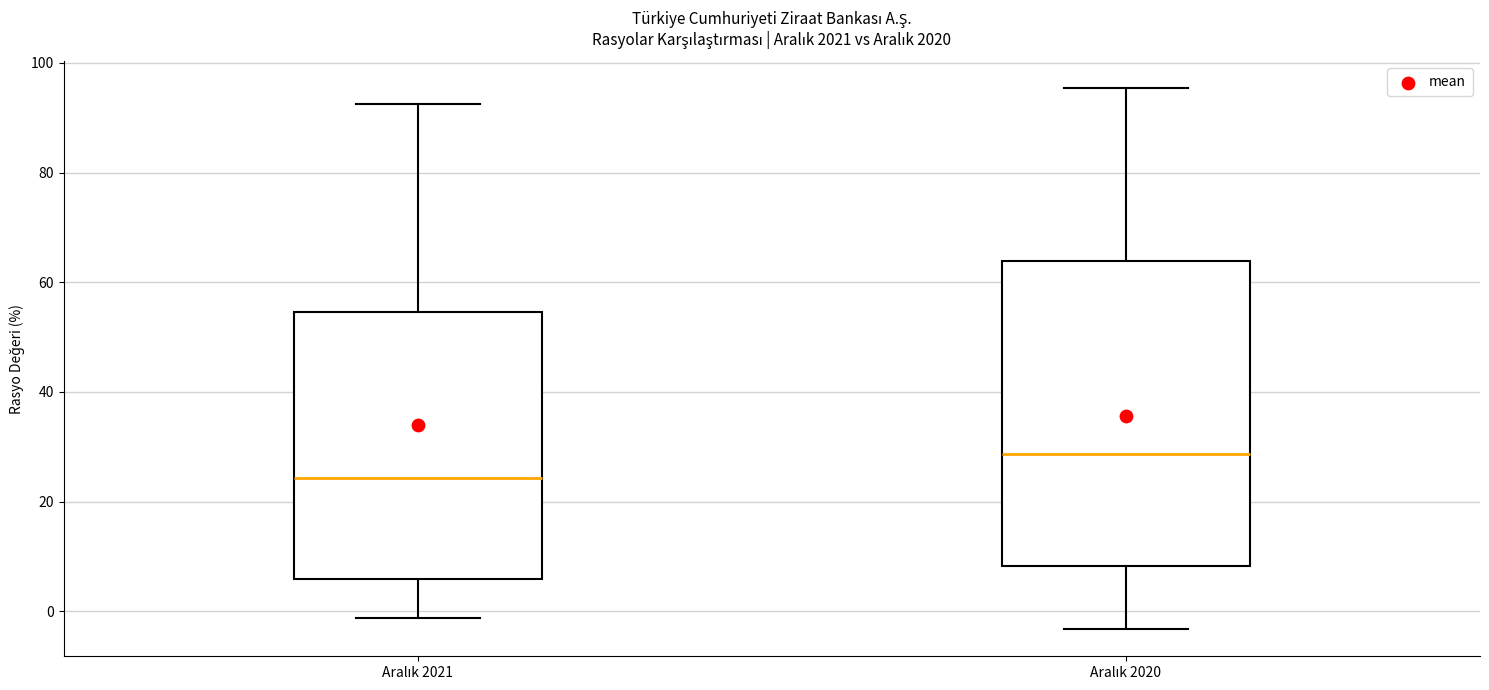

Reading left to right, transcribe this box plot: for each box, give where its median line is, the range the box spans, and where its two whiskers end, as read against the y-axis. The values are not printed on the chart, so give them approximately, as read against the axis.

Aralık 2021: median 24, box 6 to 54, whiskers -2 to 92
Aralık 2020: median 28, box 8 to 64, whiskers -4 to 96